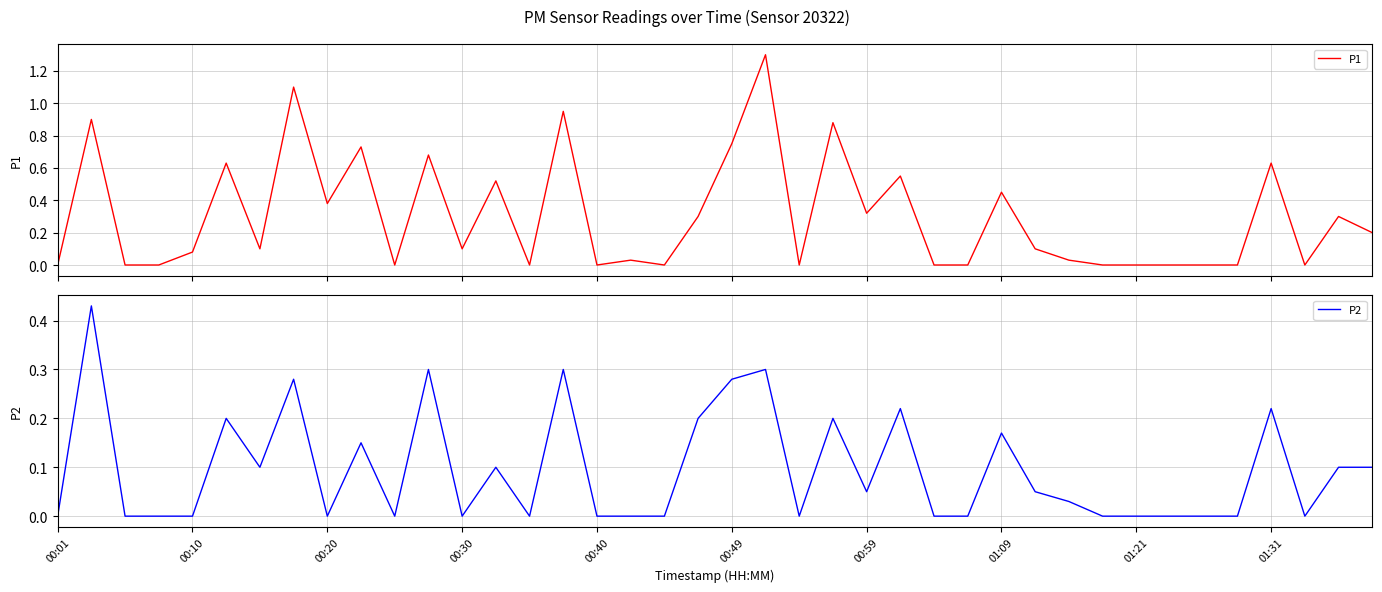

What is the highest value of the P1 series?

1.3